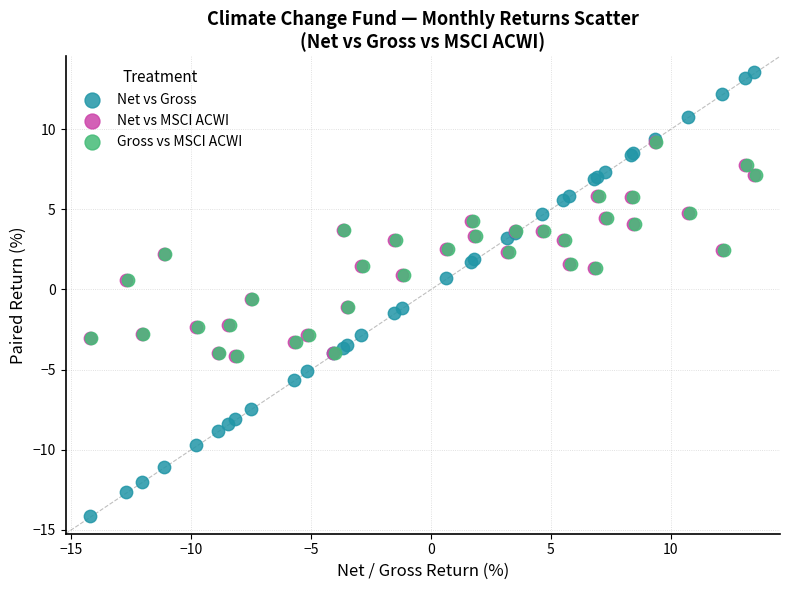

Which series has the widest spread of Y values?

Net vs Gross